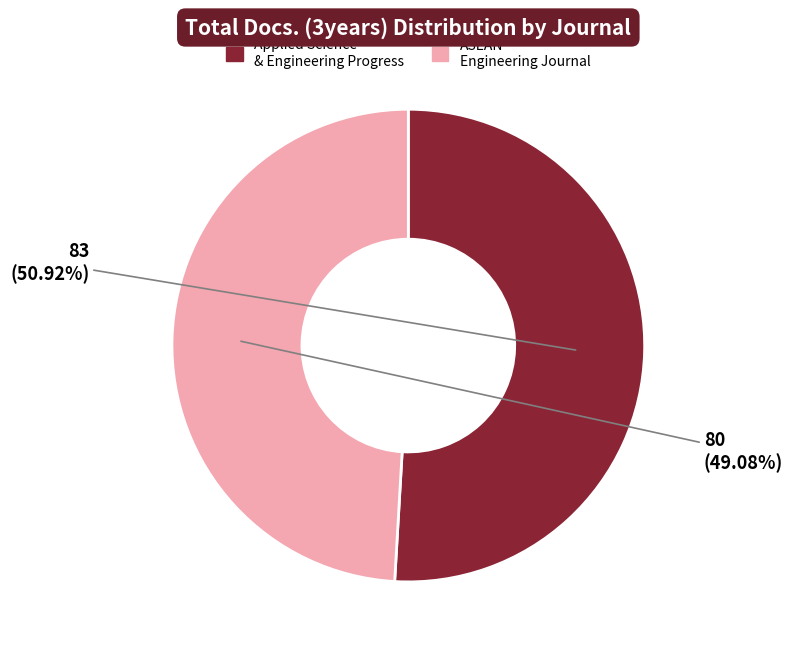

Is there a majority slice in this chart?

Yes